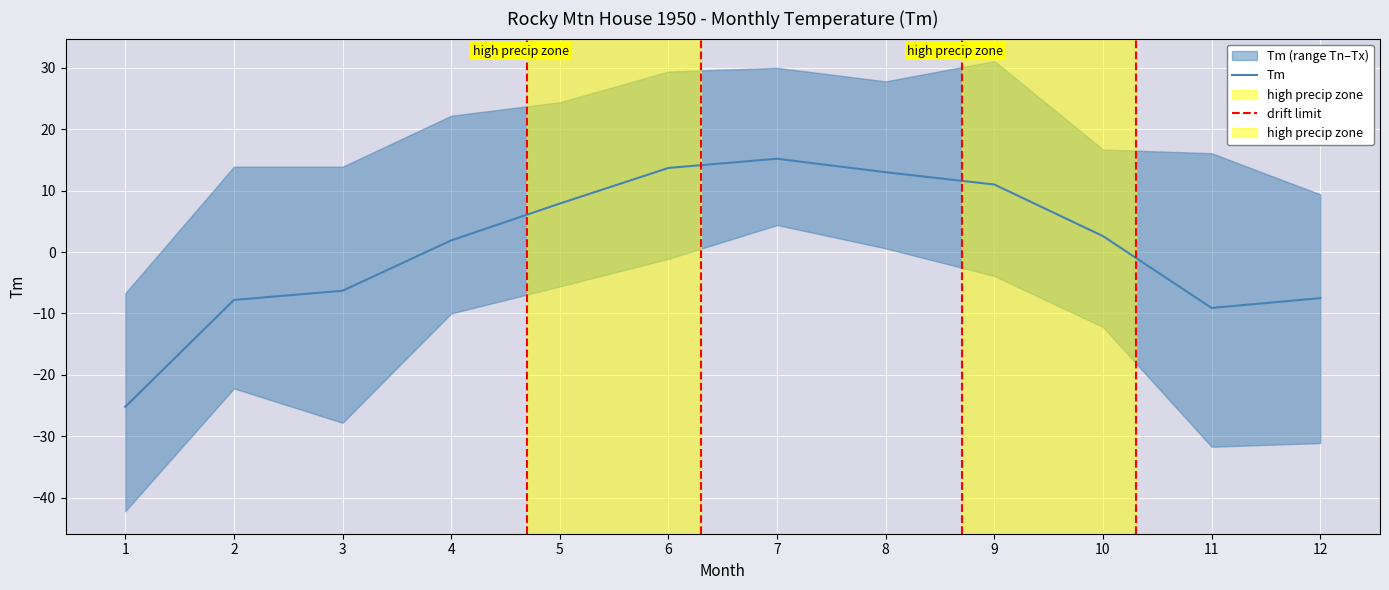

What is the sum of the Tn values at 12 and 5?

-36.7